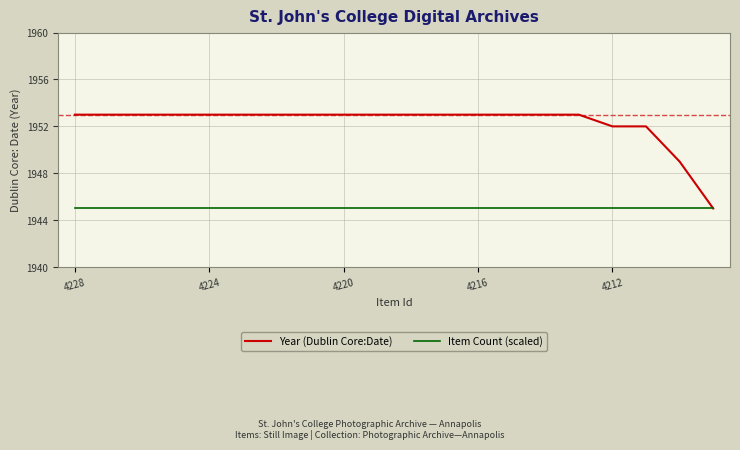

Rank the series by their maximum value, from lowest to highest.

Item Count (scaled), Year (Dublin Core:Date)